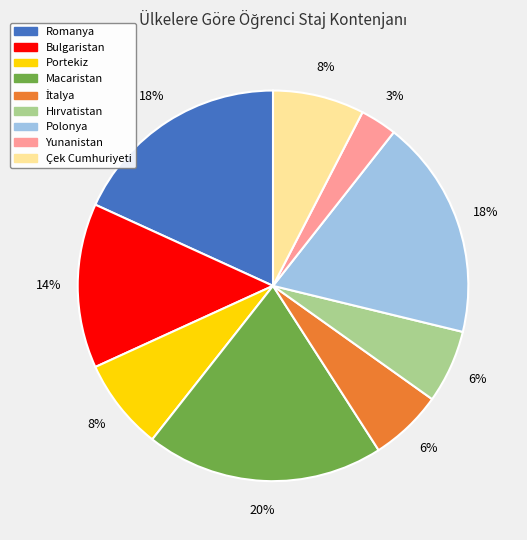

Approximately how many times larger is the value at Polonya compared to Romanya?

1.0